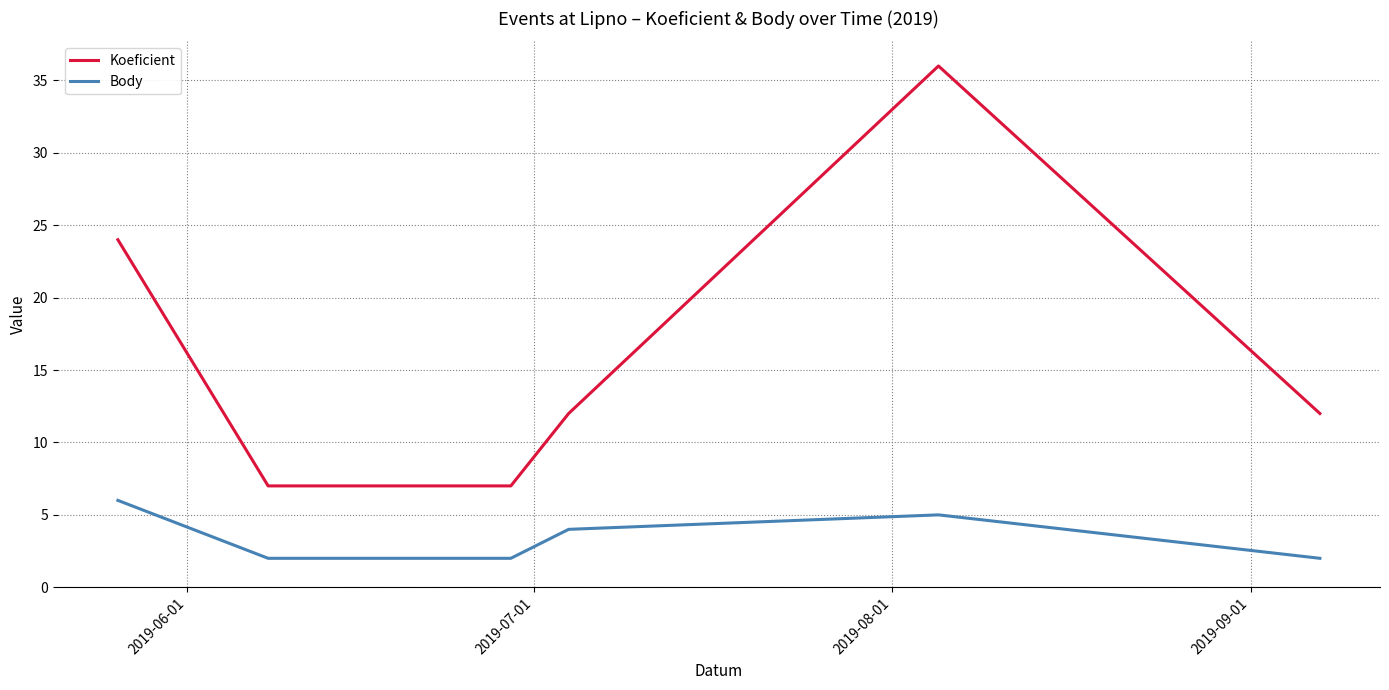

What is the difference between the maximum and minimum values in the Koeficient series?

29